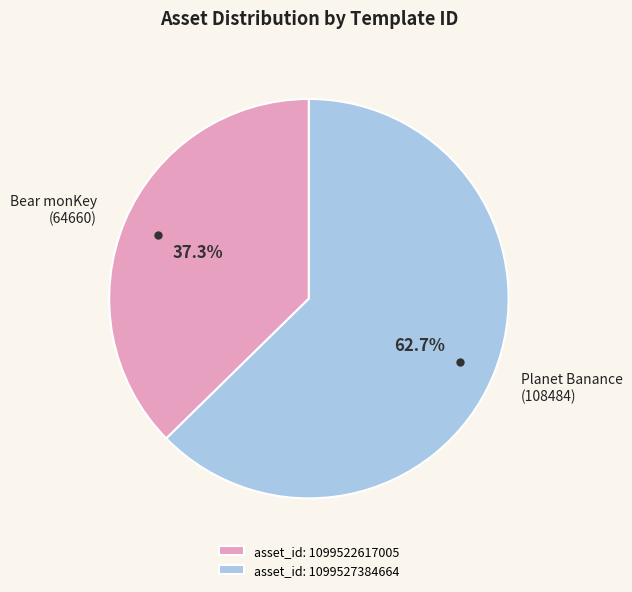

Approximately how many times larger is the value at asset_id: 1099527384664 compared to asset_id: 1099522617005?

1.7